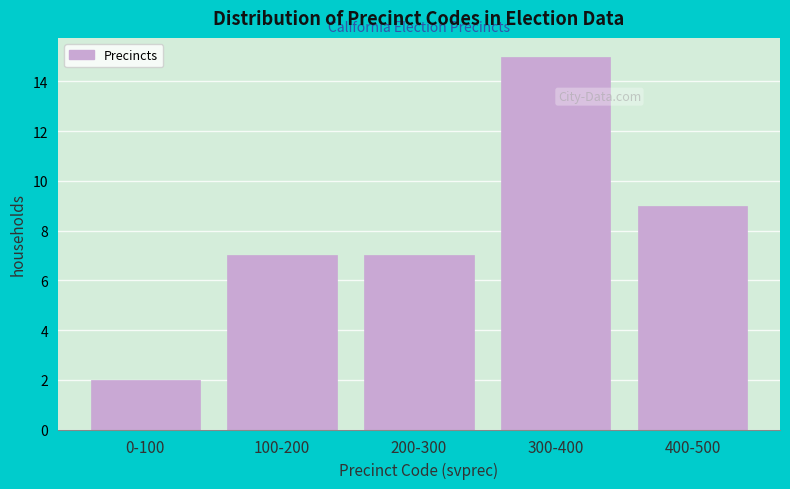

Reading left to right, what are all the values shown in this chart?

0-100=2	100-200=7	200-300=7	300-400=15	400-500=9